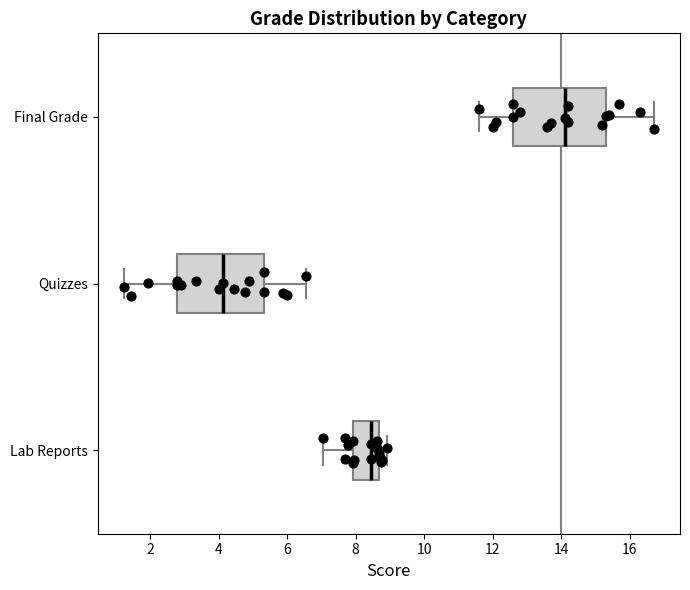

Which box's median line is the furthest to the left?

Quizzes